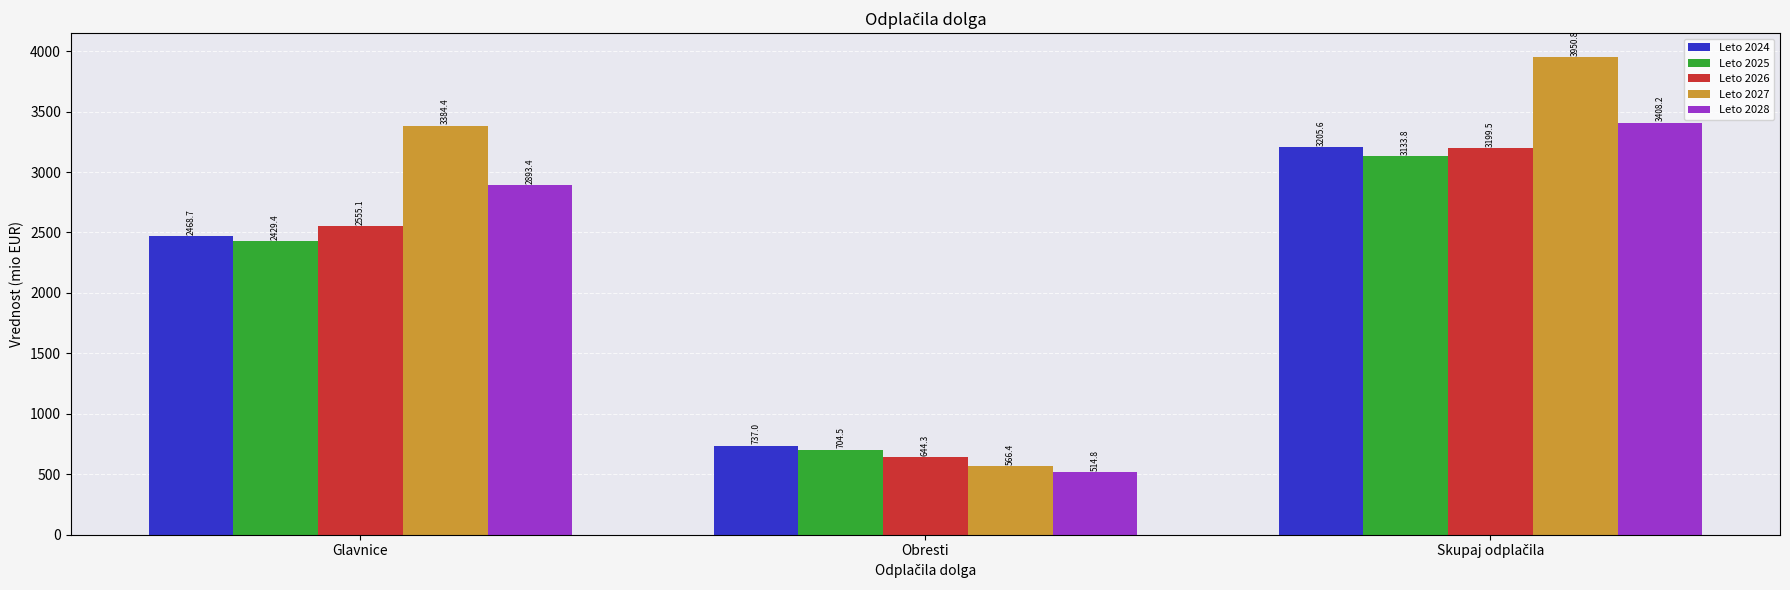

What are all the series names shown in the legend?

Leto 2024, Leto 2025, Leto 2026, Leto 2027, Leto 2028